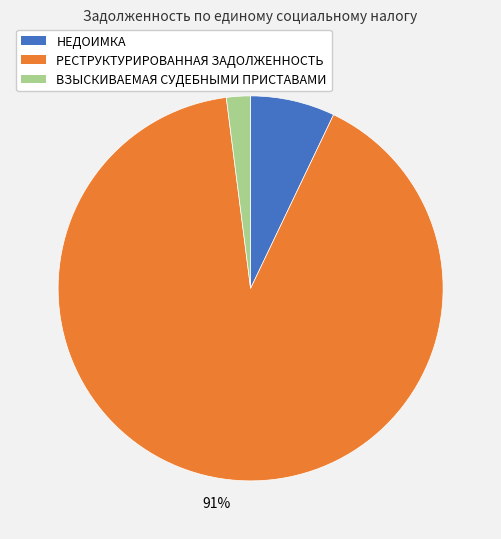

To the nearest percent, what is the average slice percentage?

33%